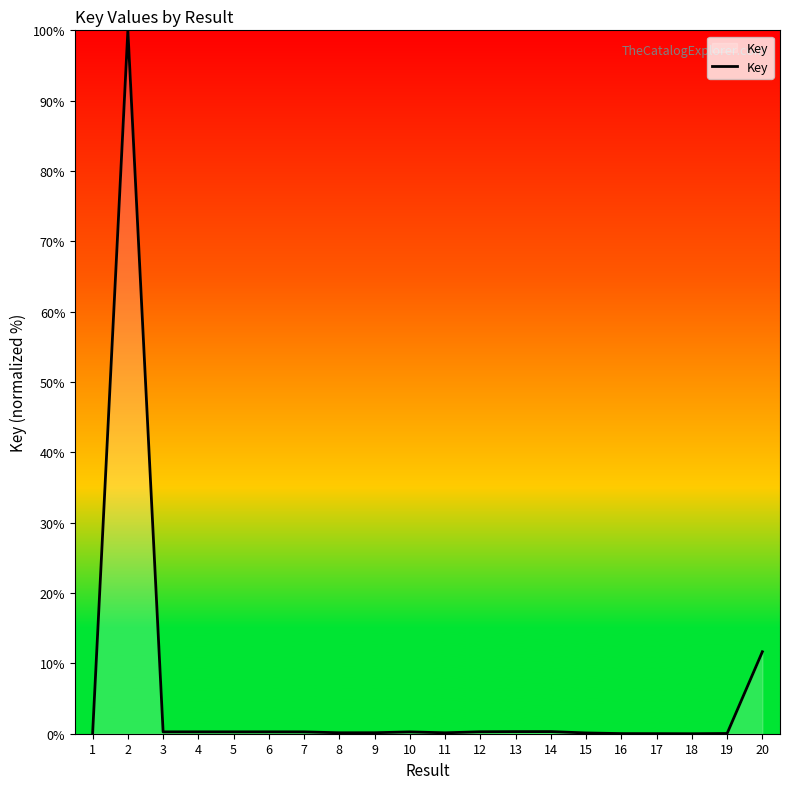

Which category has the highest value across all series?

2